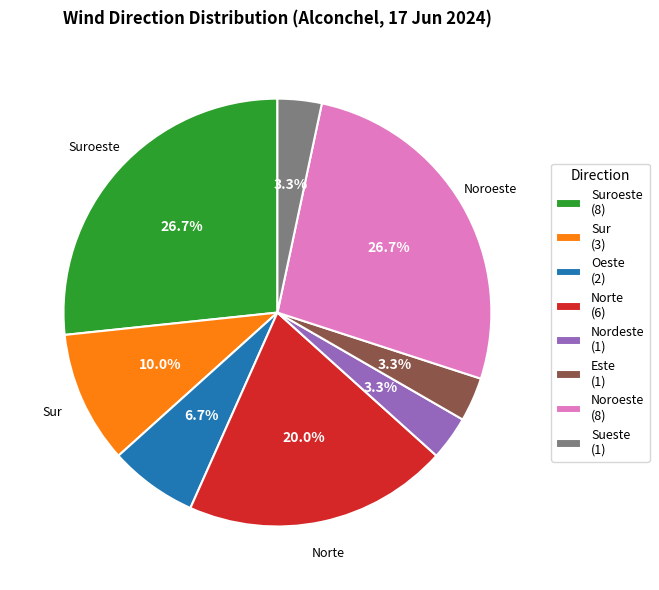

Combined, do Suroeste (8) and Noroeste (8) account for over 50%?

Yes